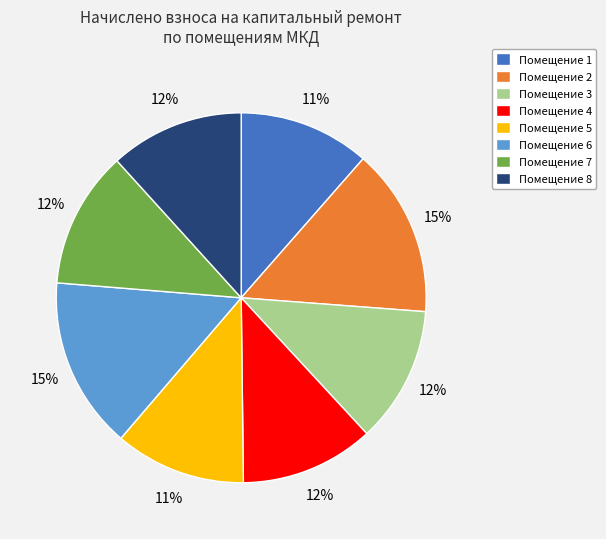

Is there any slice that represents more than half of the pie?

No